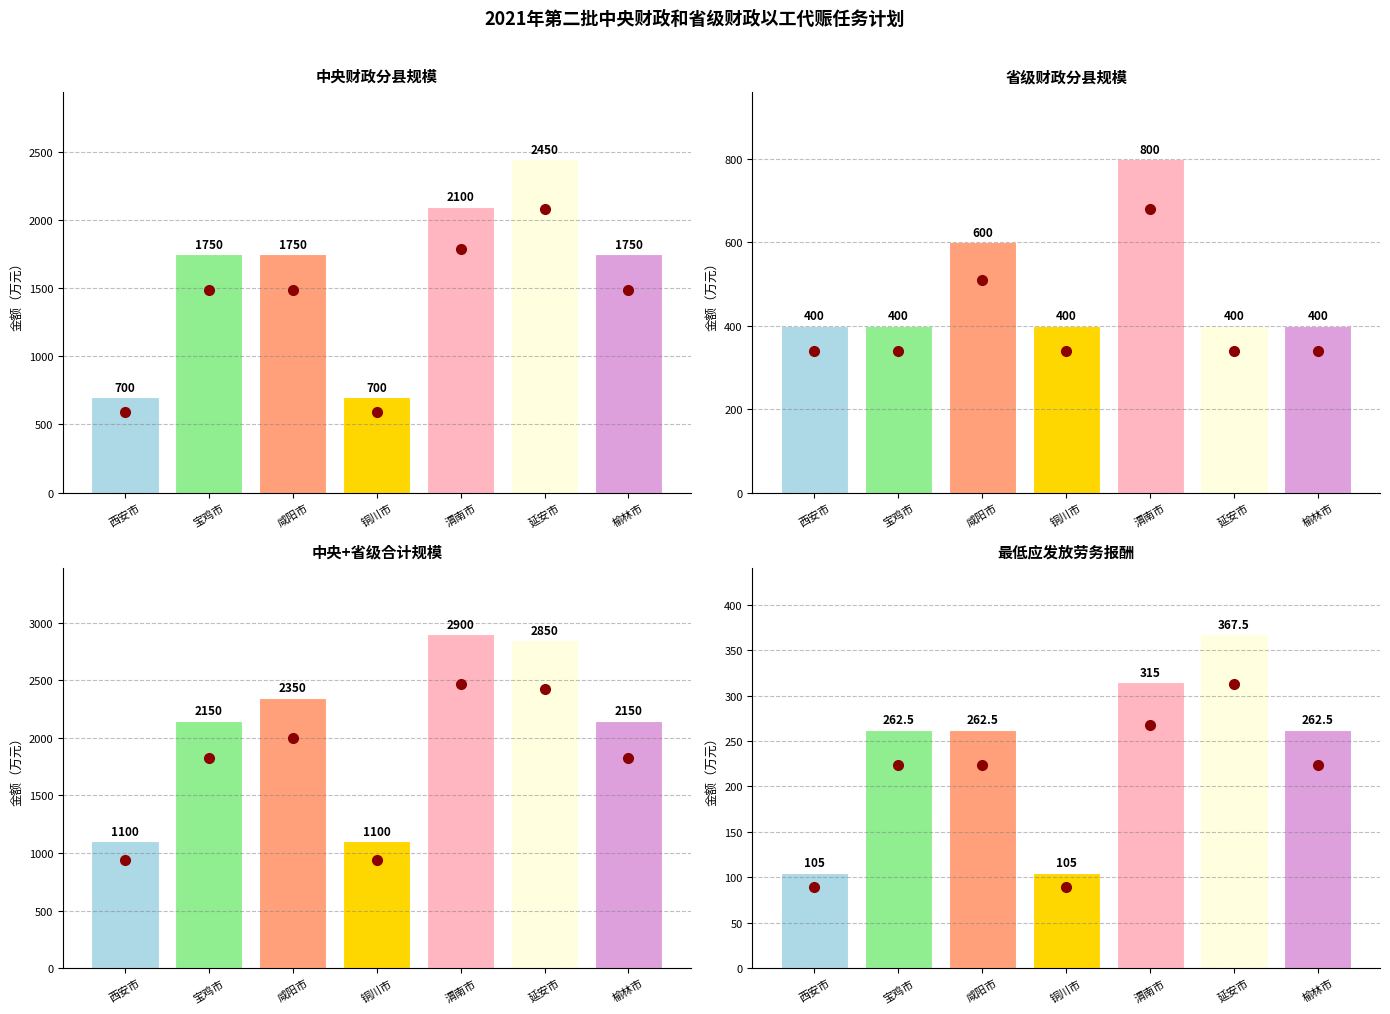

Does the chart contain stacked bars?

No